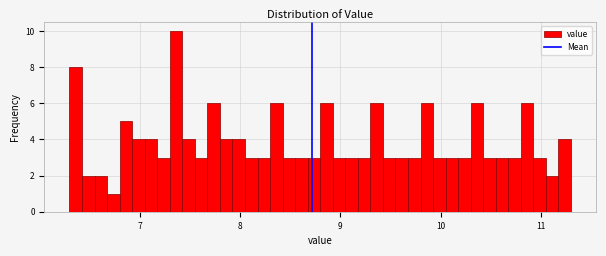

Around what value on the x-axis is the tallest bar? Give the approximate position of its centre, as read against the axis.

7.4